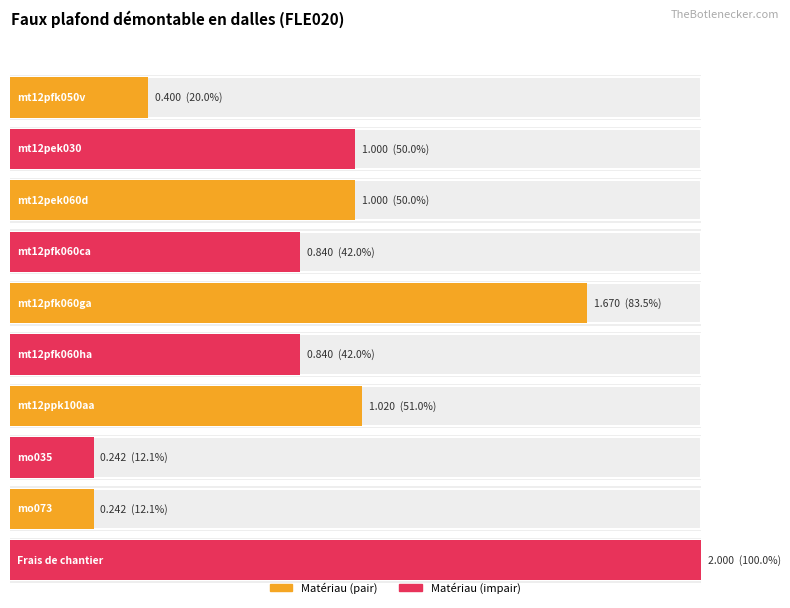

Are the bars grouped side by side (vs. stacked)?

No